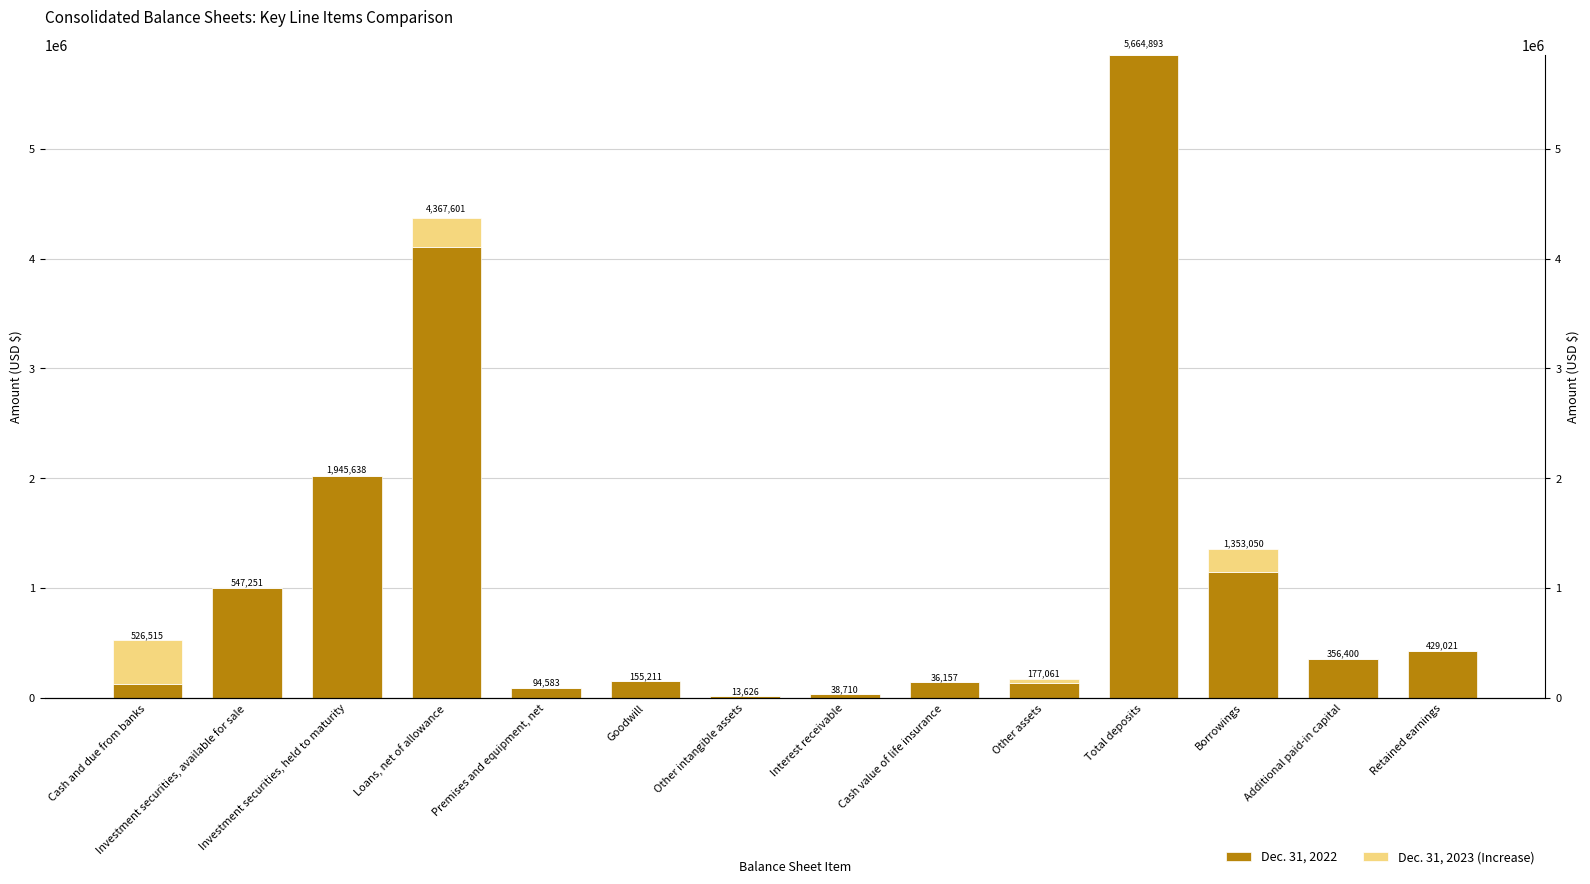

At which label does Dec. 31, 2023 (Increase) reach its peak?

Cash and due from banks